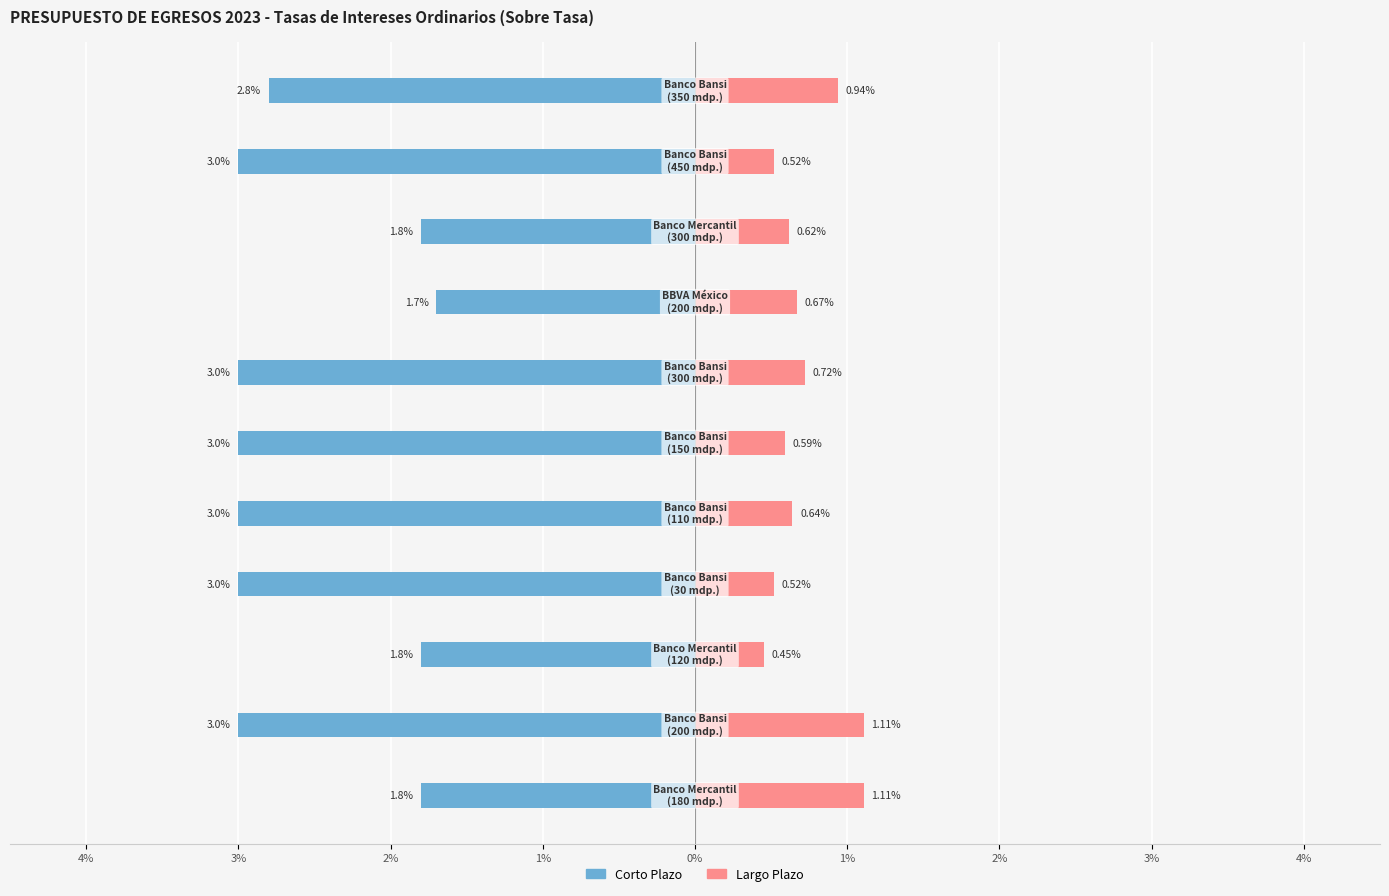

Count the number of data series in this chart.

2